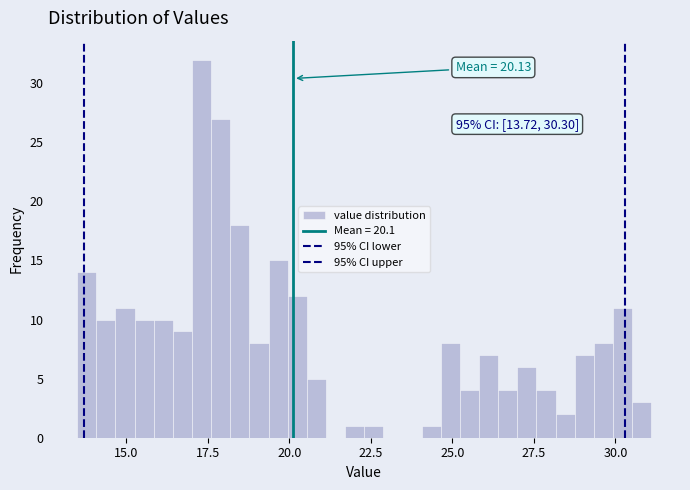

Read against the x-axis, roughly where is the centre of the tallest bar?

17.5